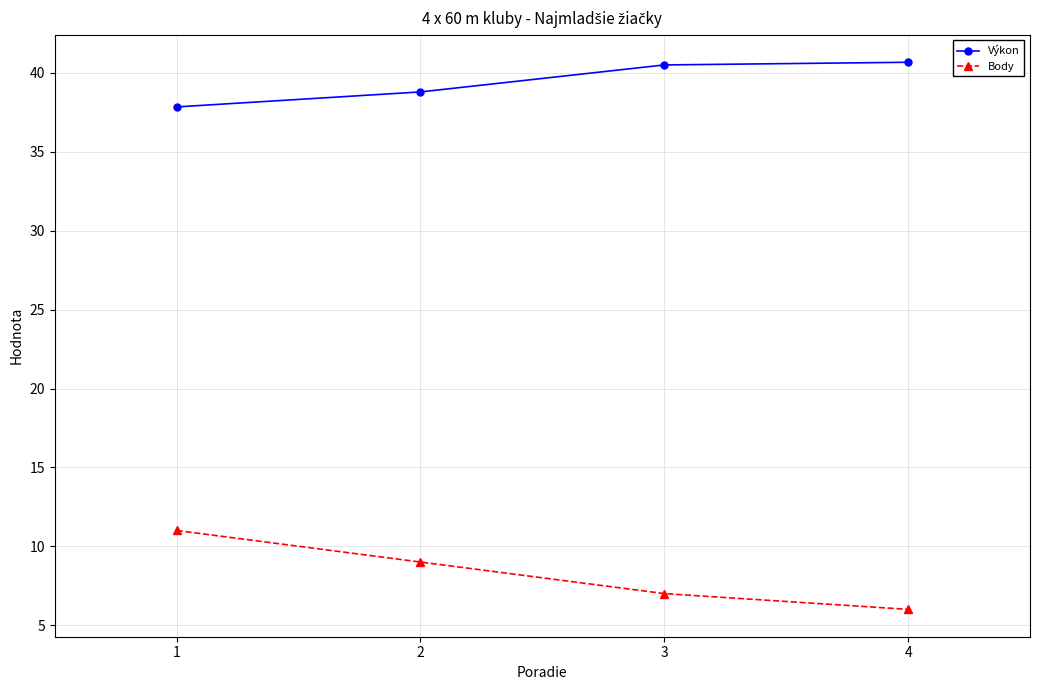

How many values in the Výkon series are below 40?

2